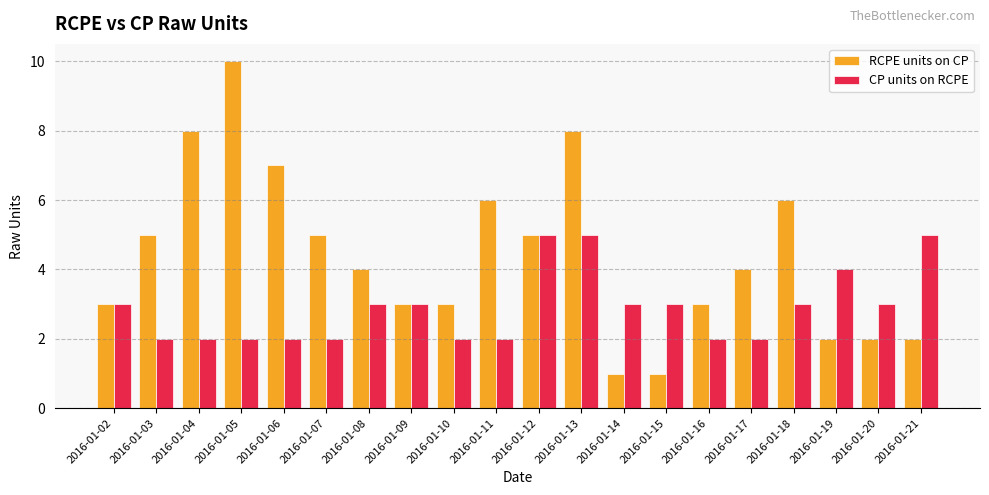

At which category is the sum across all series the highest?

2016-01-13